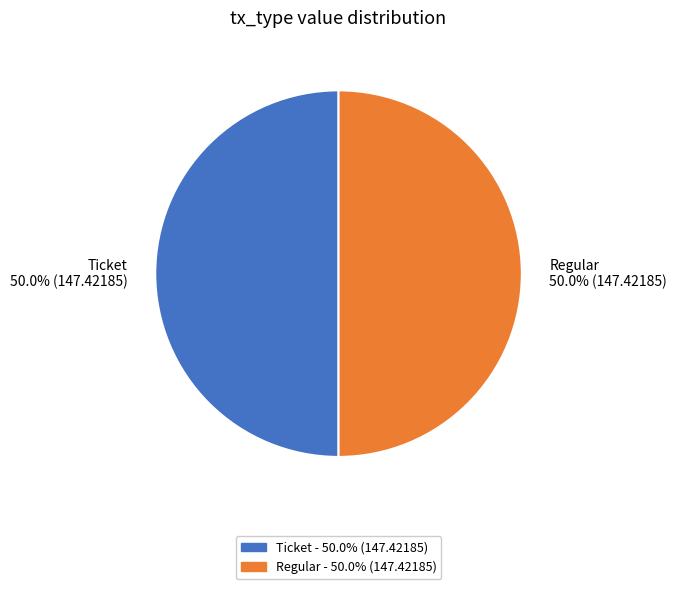

What is the total percentage of Regular and Ticket?

100.0%